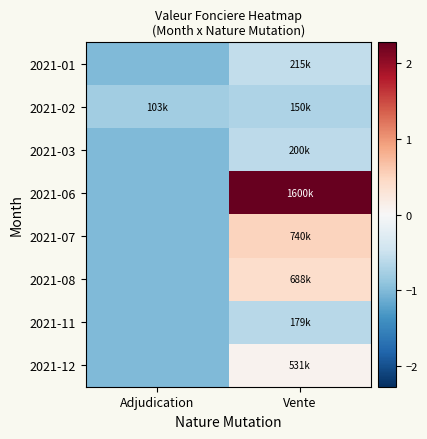

At which category does the chart reach its peak across all series?

Vente